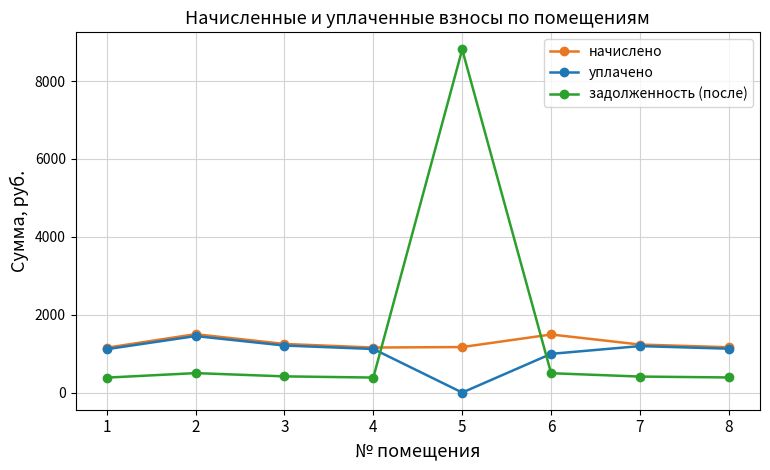

At which label is начислено closest to 1325?

3